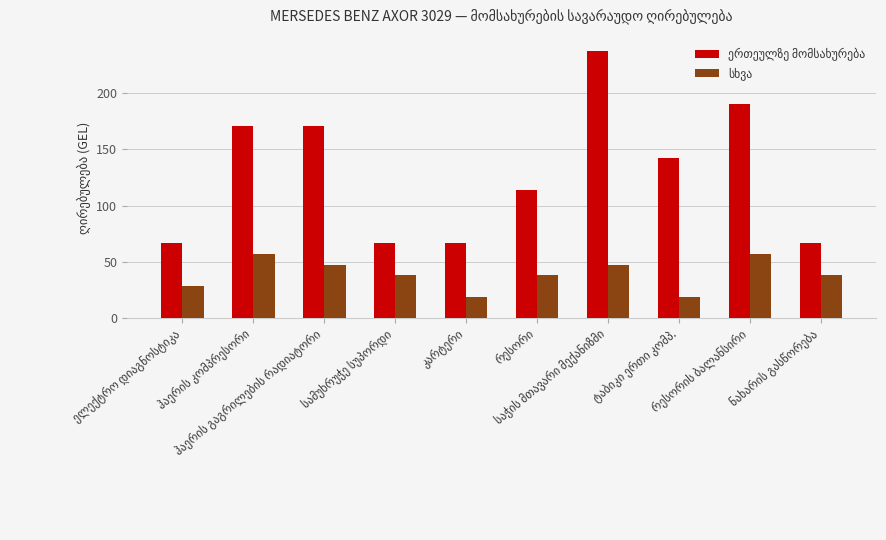

What is the greatest value displayed?

237.5